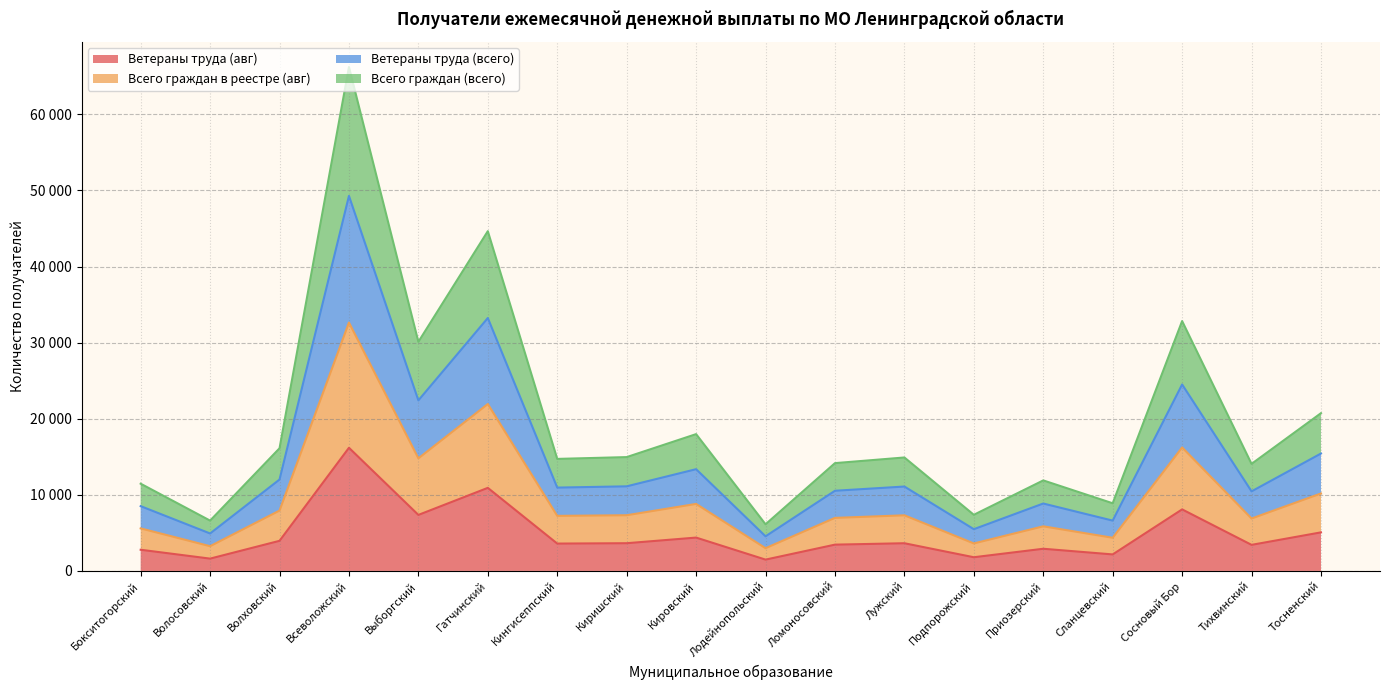

What are all the series names shown in the legend?

Ветераны труда (авг), Всего граждан в реестре (авг), Ветераны труда (всего), Всего граждан (всего)